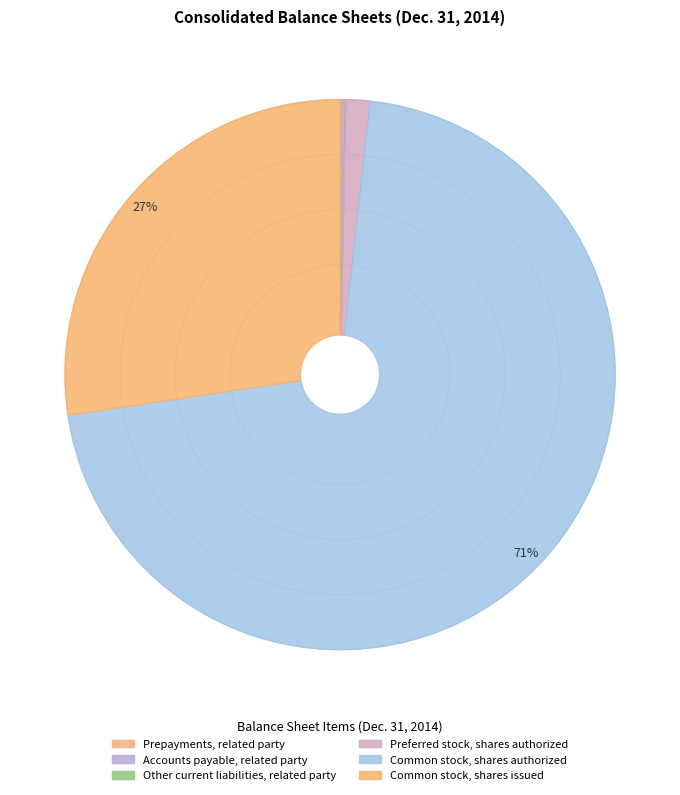

To the nearest percent, what is the average slice percentage?

17%